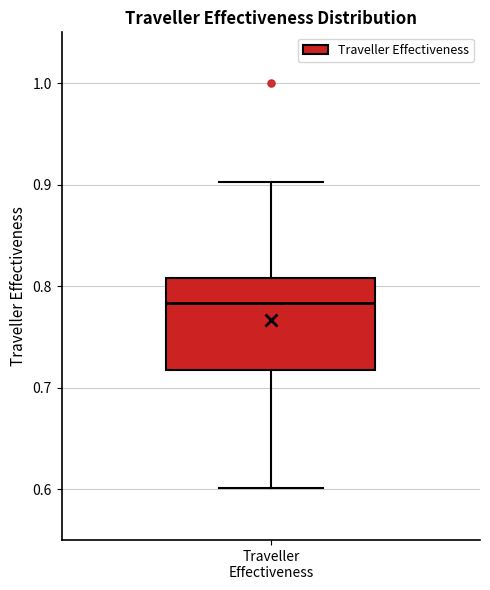

Read this box plot against the y-axis: the position of the median line, the range covered by the box, and the ends of both whiskers. The values are not printed on the chart, so give them approximately, as read against the axis.

median 0.78, box 0.72 to 0.81, whiskers 0.60 to 0.90